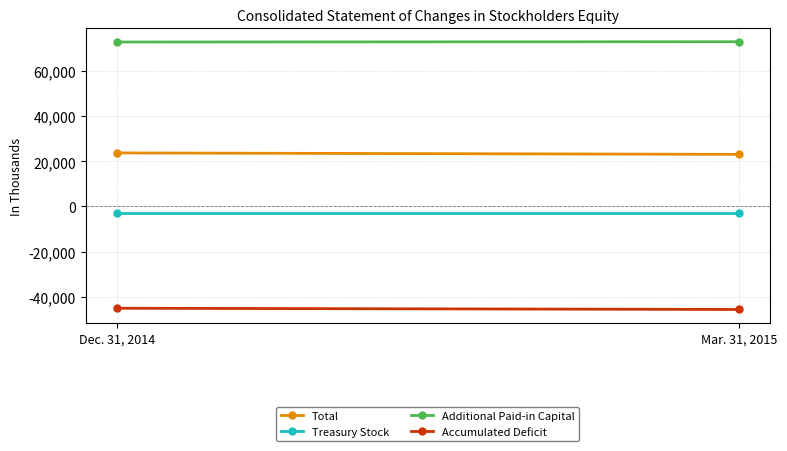

Which series changed the most between Dec. 31, 2014 and Mar. 31, 2015?

Total